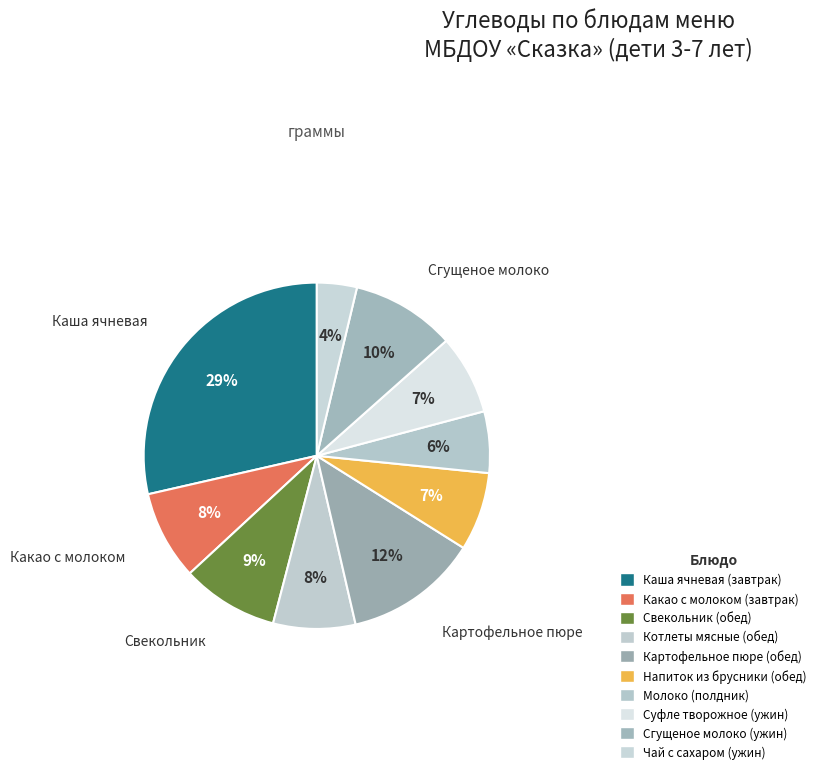

How many segments does this pie chart have?

10